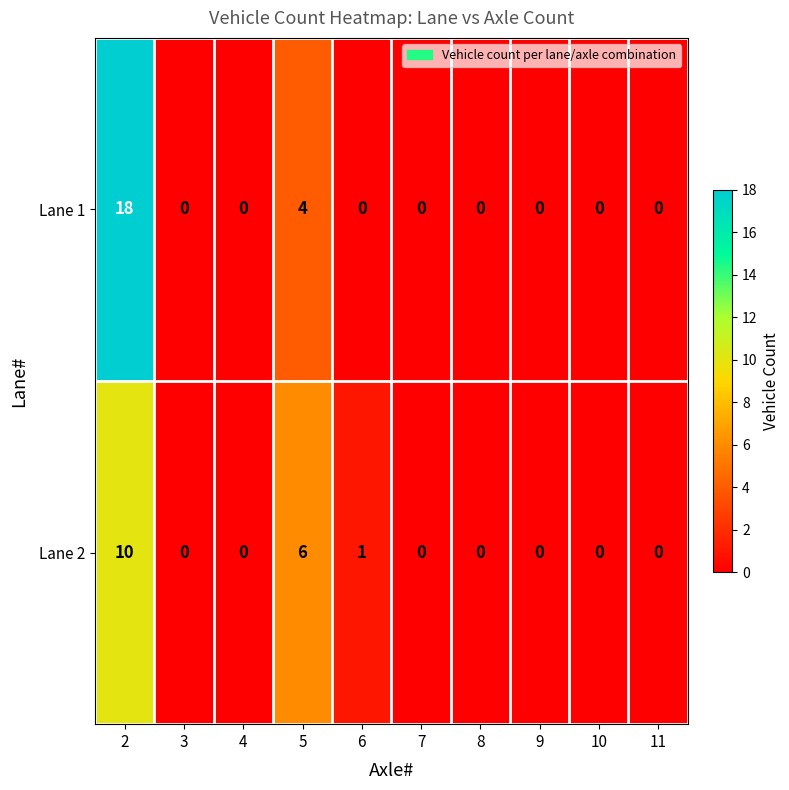

What is the difference between the second highest and minimum values in the Lane 1 series?

4